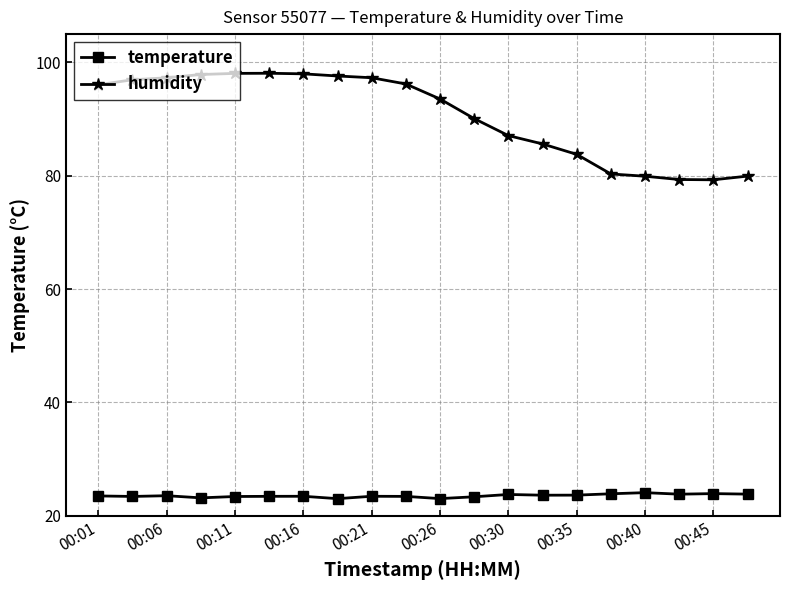

Rank the series by their maximum value, from lowest to highest.

temperature, humidity